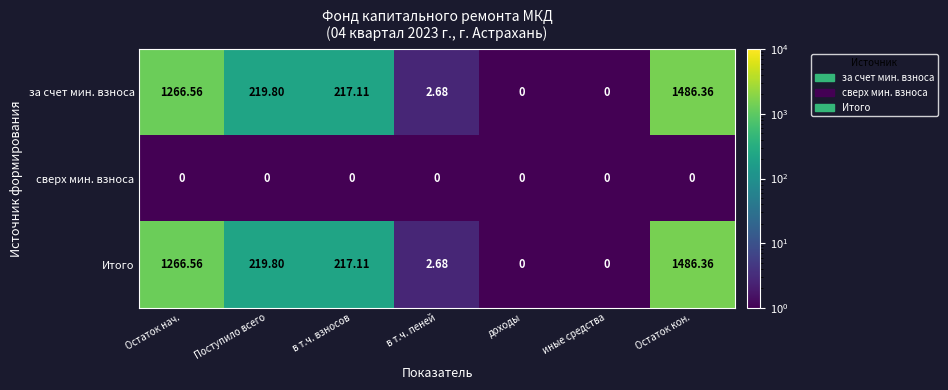

At which label does Итого reach its peak?

Остаток кон.